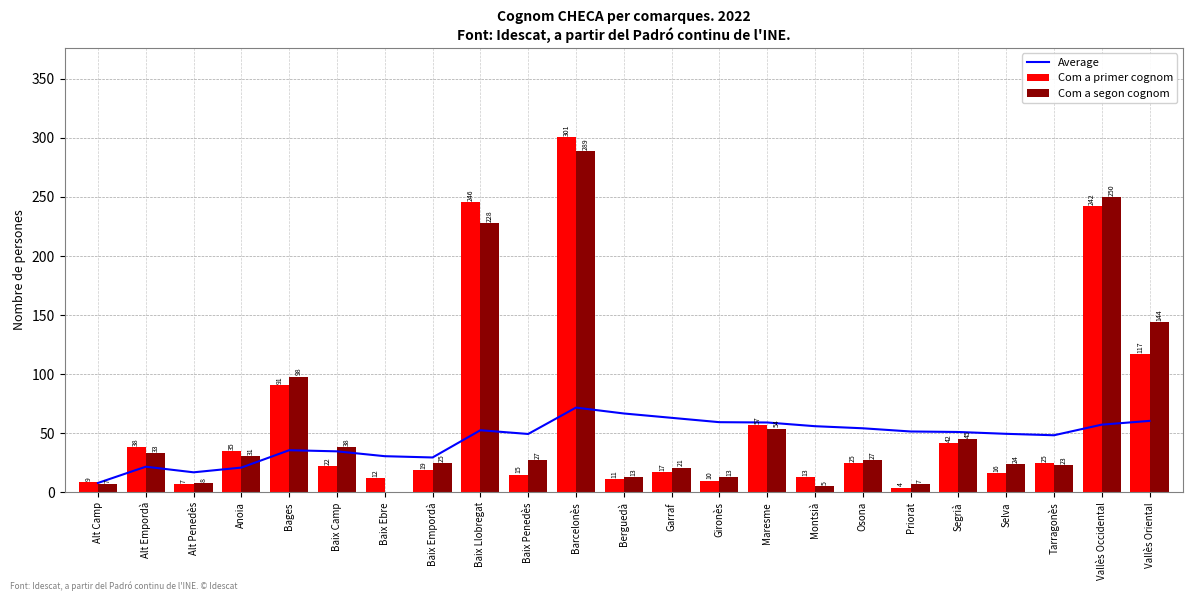

What is the label of the 17th bar from the right?

Baix Ebre